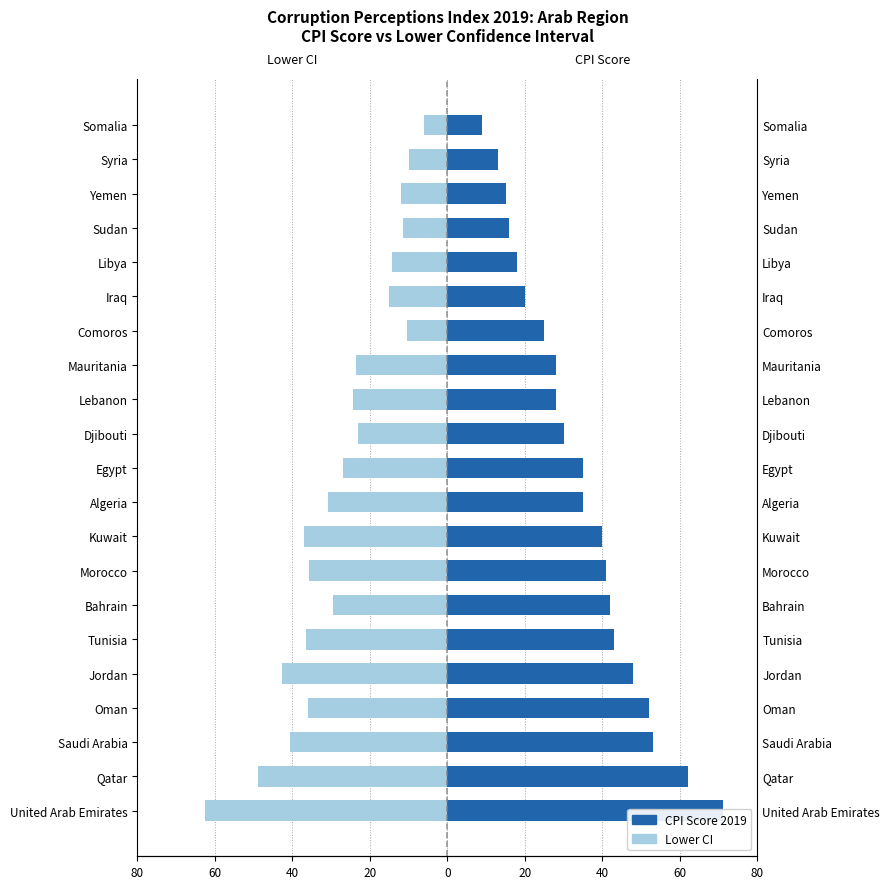

What is the maximum value for CPI Score 2019?

71.0